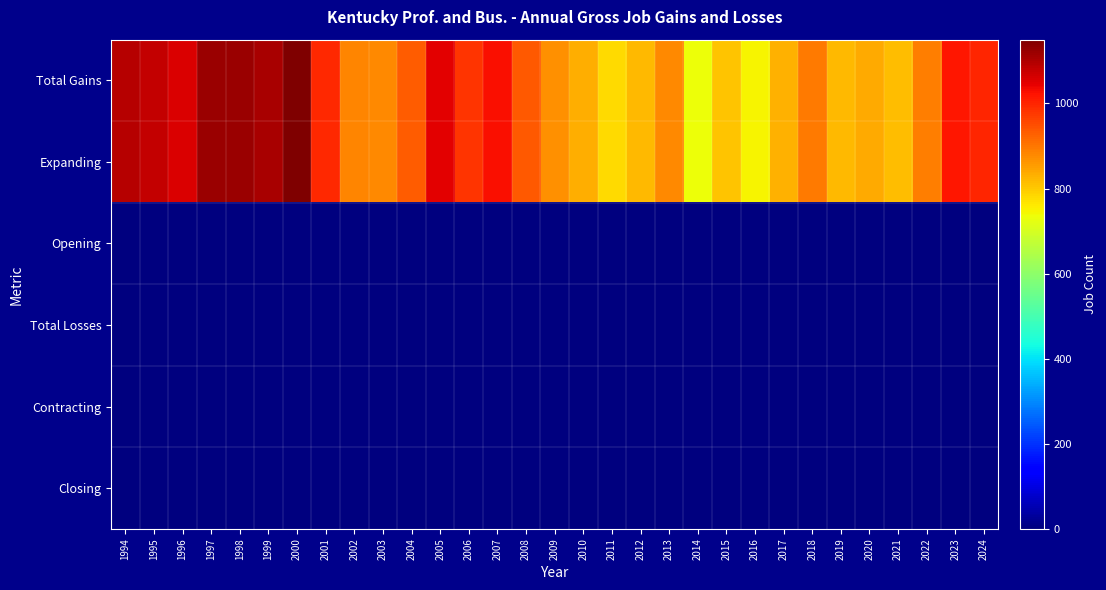

Reading left to right, transcribe all the data shown in this chart.

Total Gains: 1994=1094	1995=1082	1996=1060	1997=1121	1998=1119	1999=1107	2000=1150	2001=997	2002=882	2003=880	2004=934	2005=1047	2006=982	2007=1027	2008=938	2009=868	2010=834	2011=781	2012=820	2013=878	2014=735	2015=806	2016=747	2017=829	2018=895	2019=820	2020=840	2021=816	2022=891	2023=1018	2024=1001
Expanding: 1994=1094	1995=1082	1996=1060	1997=1121	1998=1119	1999=1107	2000=1150	2001=997	2002=882	2003=880	2004=934	2005=1047	2006=982	2007=1027	2008=938	2009=868	2010=834	2011=781	2012=820	2013=878	2014=735	2015=806	2016=747	2017=829	2018=895	2019=820	2020=840	2021=816	2022=891	2023=1018	2024=1001
Opening: 1994=0	1995=0	1996=0	1997=0	1998=0	1999=0	2000=0	2001=0	2002=0	2003=0	2004=0	2005=0	2006=0	2007=0	2008=0	2009=0	2010=0	2011=0	2012=0	2013=0	2014=0	2015=0	2016=0	2017=0	2018=0	2019=0	2020=0	2021=0	2022=0	2023=0	2024=0
Total Losses: 1994=0	1995=0	1996=0	1997=0	1998=0	1999=0	2000=0	2001=0	2002=0	2003=0	2004=0	2005=0	2006=0	2007=0	2008=0	2009=0	2010=0	2011=0	2012=0	2013=0	2014=0	2015=0	2016=0	2017=0	2018=0	2019=0	2020=0	2021=0	2022=0	2023=0	2024=0
Contracting: 1994=0	1995=0	1996=0	1997=0	1998=0	1999=0	2000=0	2001=0	2002=0	2003=0	2004=0	2005=0	2006=0	2007=0	2008=0	2009=0	2010=0	2011=0	2012=0	2013=0	2014=0	2015=0	2016=0	2017=0	2018=0	2019=0	2020=0	2021=0	2022=0	2023=0	2024=0
Closing: 1994=0	1995=0	1996=0	1997=0	1998=0	1999=0	2000=0	2001=0	2002=0	2003=0	2004=0	2005=0	2006=0	2007=0	2008=0	2009=0	2010=0	2011=0	2012=0	2013=0	2014=0	2015=0	2016=0	2017=0	2018=0	2019=0	2020=0	2021=0	2022=0	2023=0	2024=0